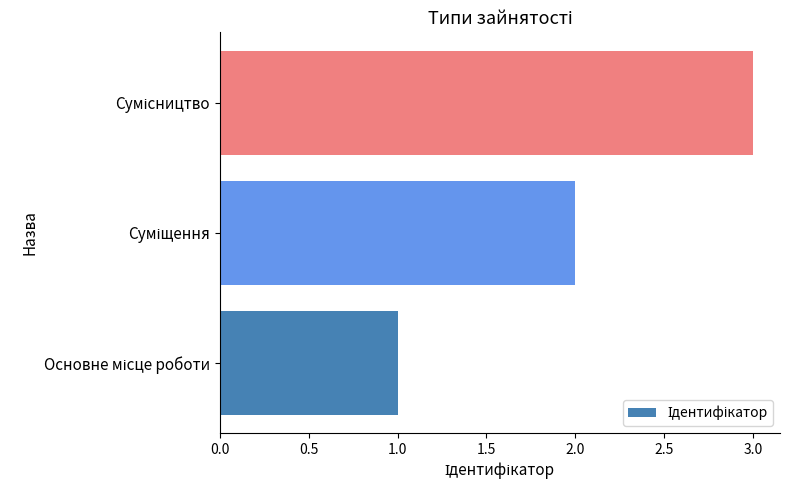

What is the maximum value shown in the chart?

3